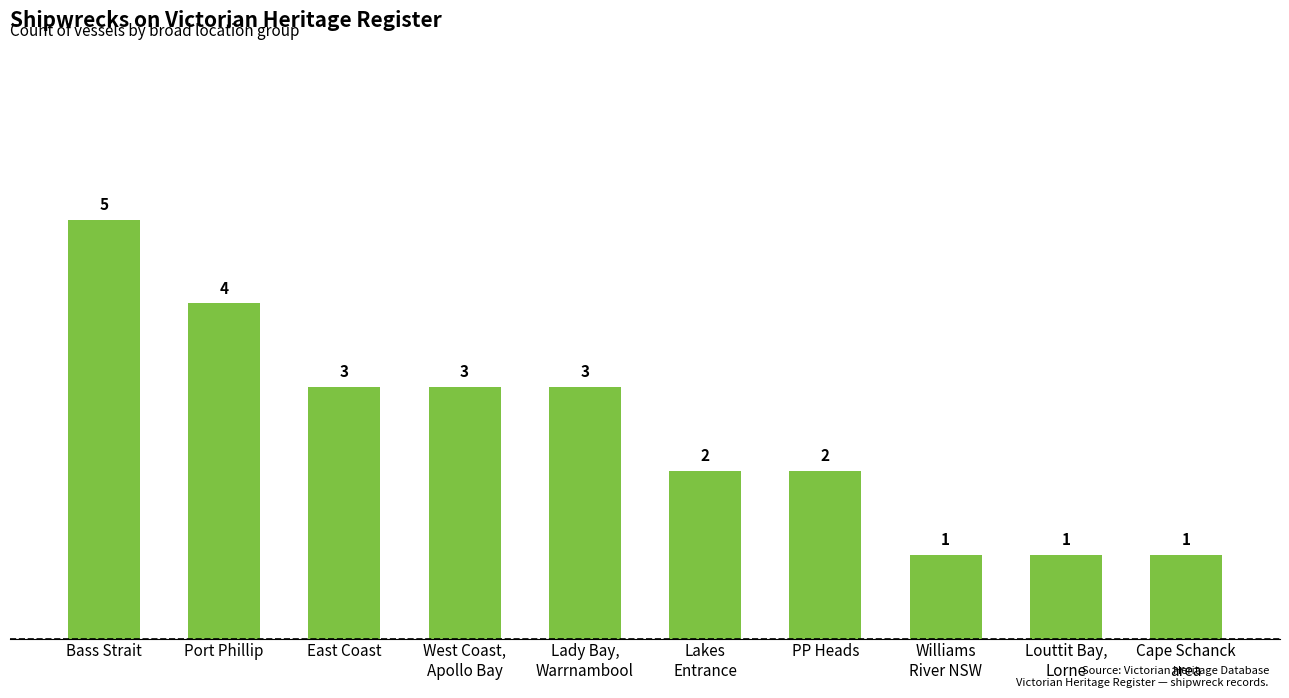

What is the difference between the values at Williams
River NSW and Bass Strait?

4